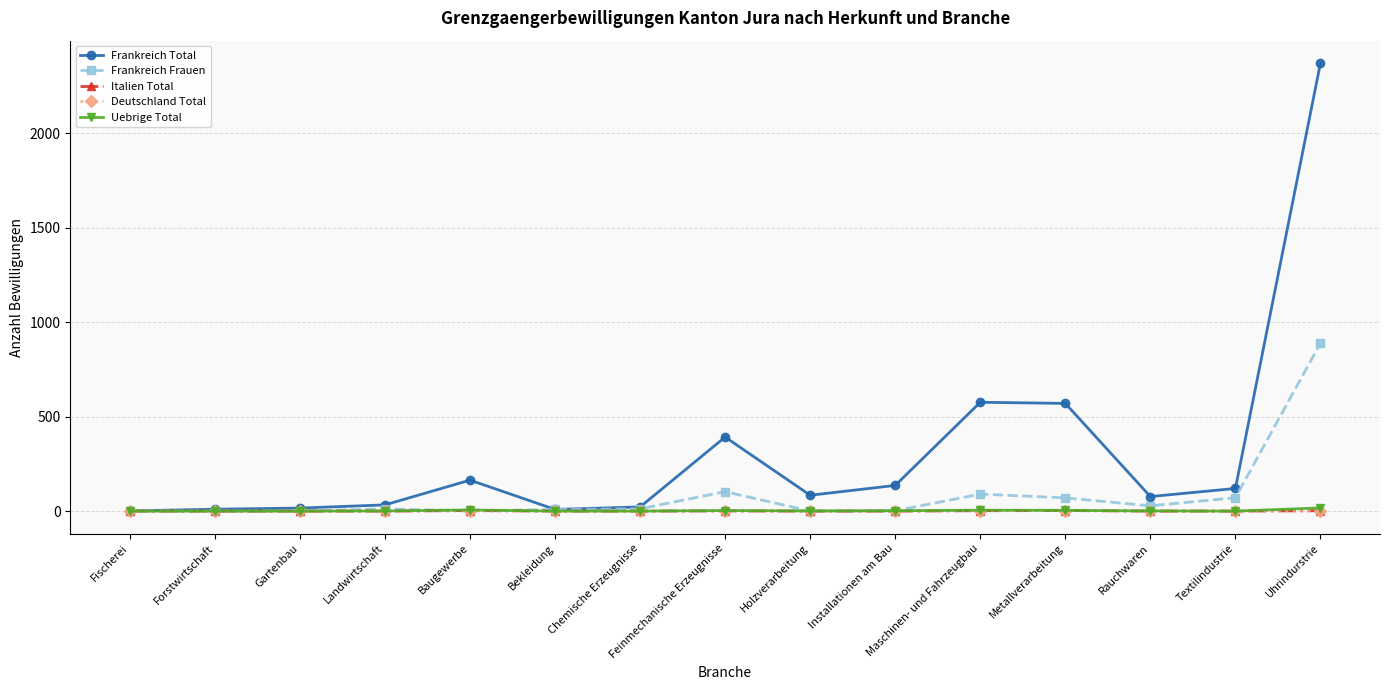

How many data points in Uebrige Total are less than 1?

6